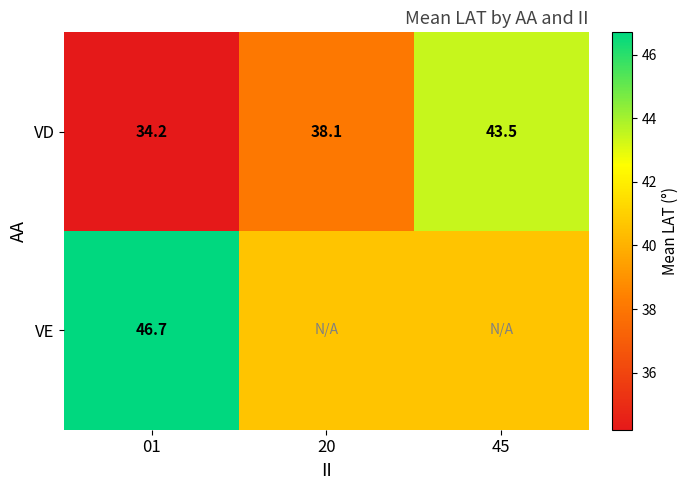

What is the spread (max minus min) of values at 01?

12.5